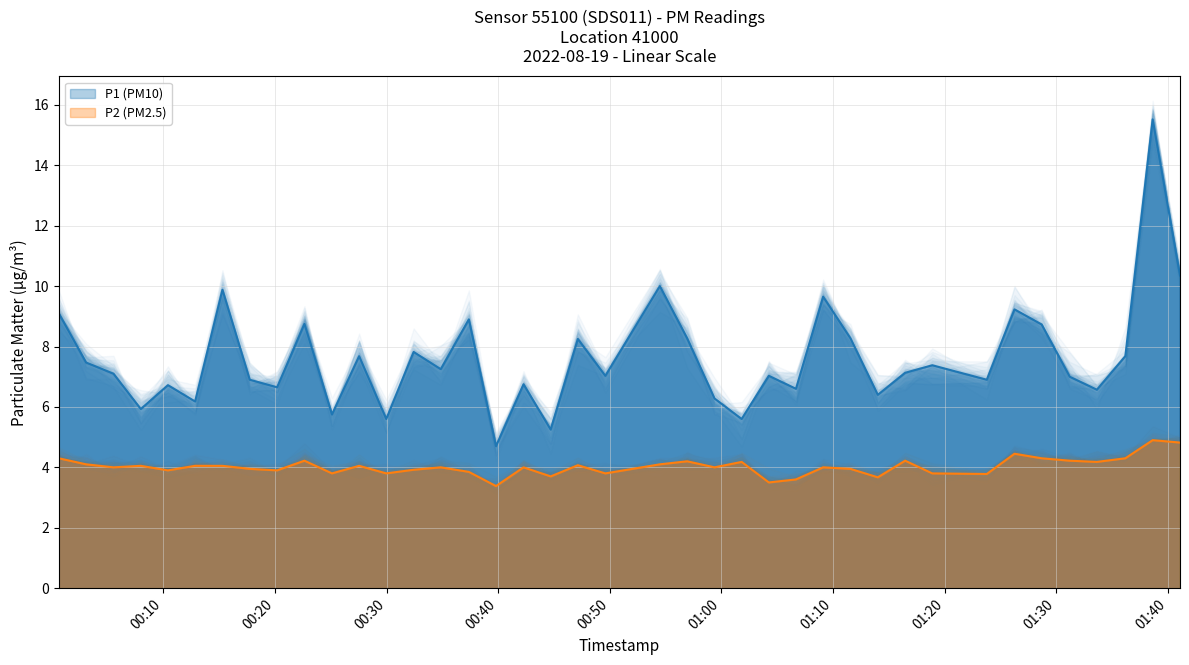

How many interior local peaks does the P2 series have?

12